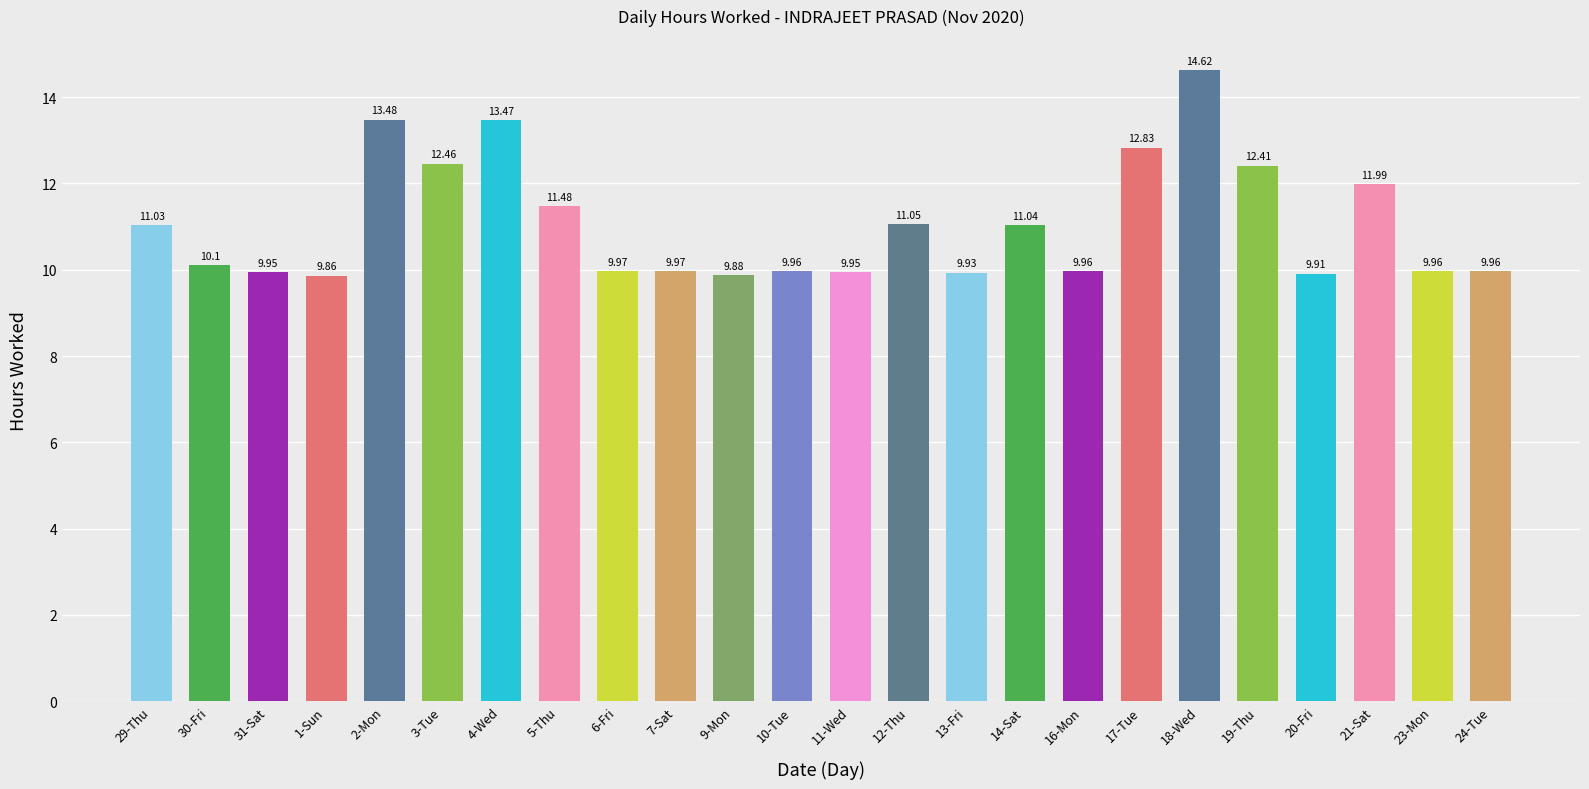

Which category has the highest value across all series?

18-Wed